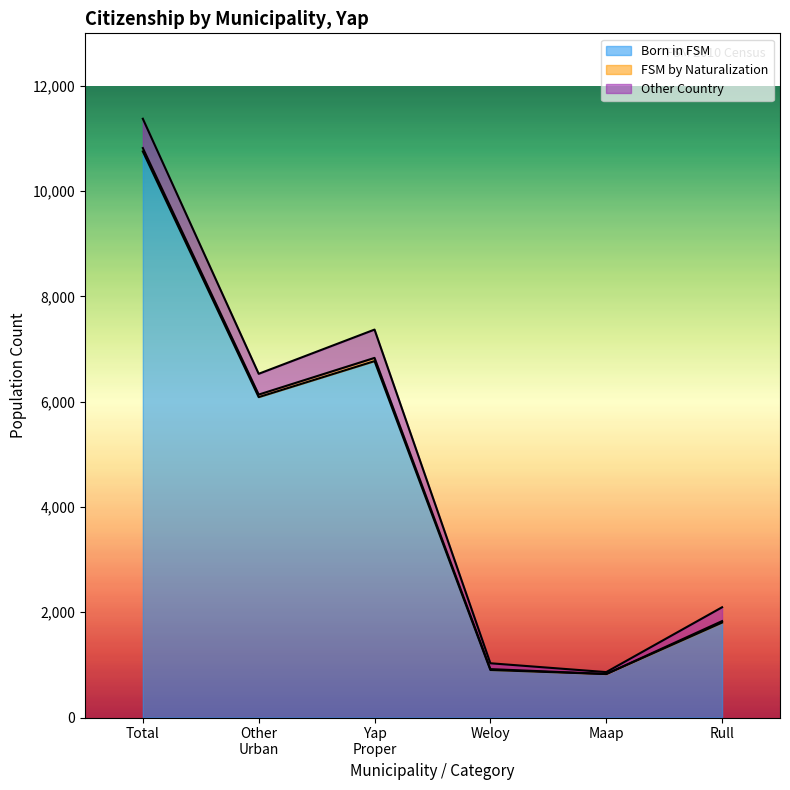

At which category is the sum across all series the highest?

Total